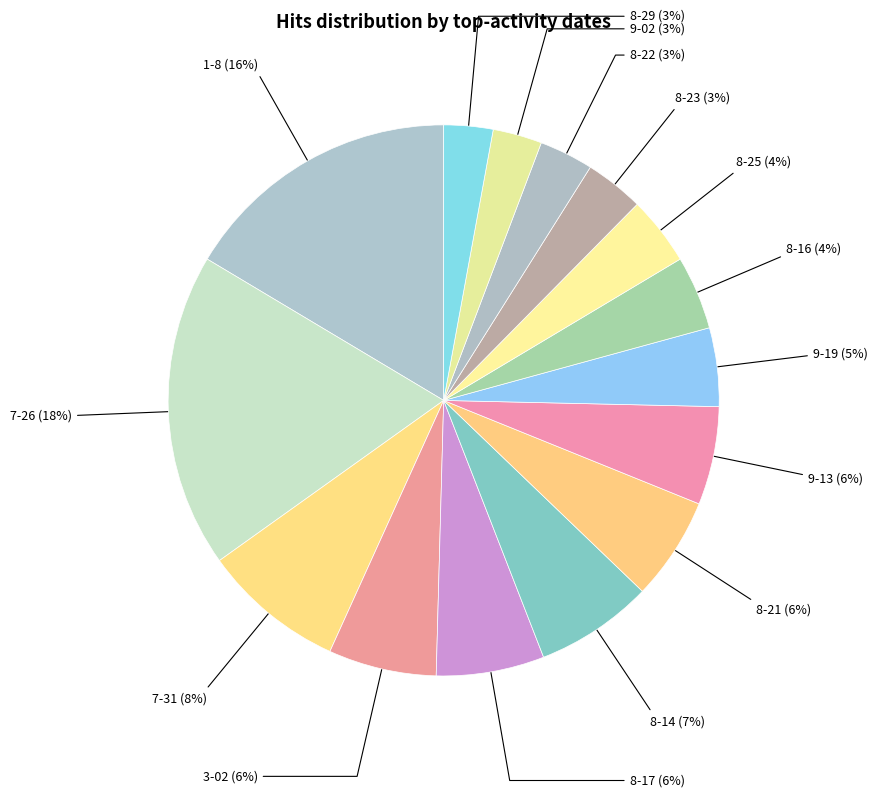

Rank the categories by value from highest to lowest.

7-26, 1-8, 7-31, 8-14, 3-02, 8-17, 8-21, 9-13, 9-19, 8-16, 8-25, 8-23, 8-22, 9-02, 8-29